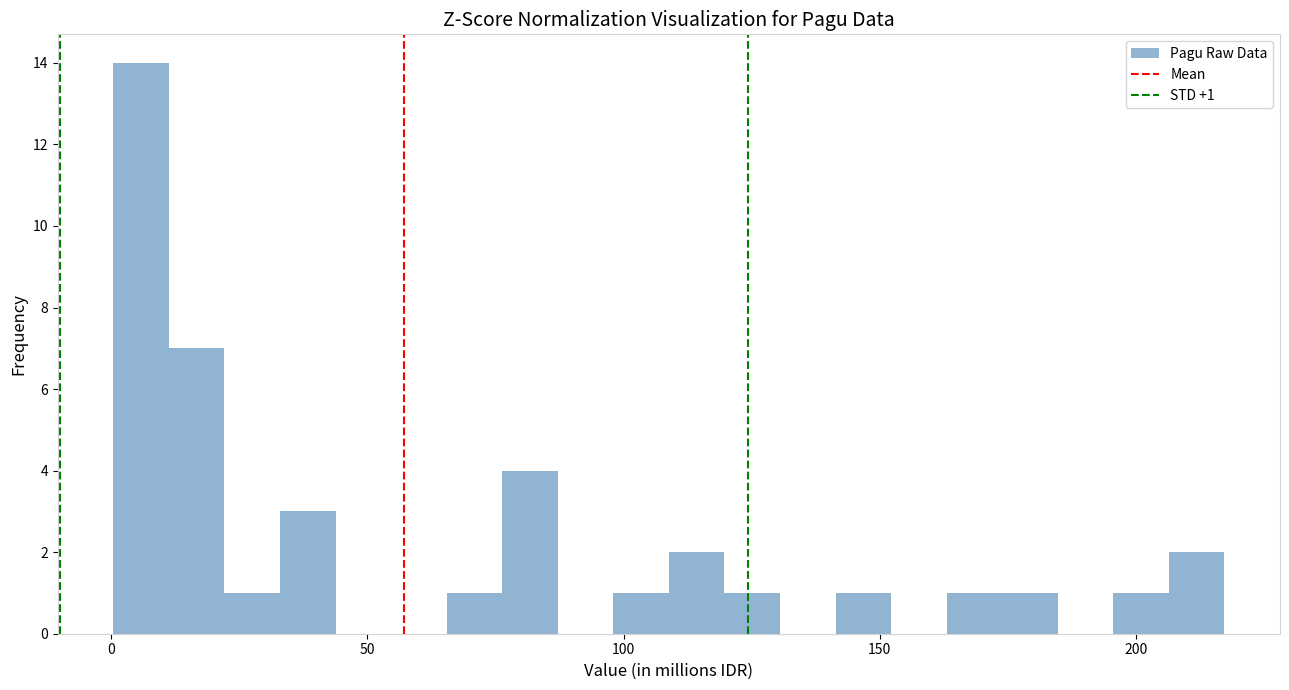

Read against the x-axis, roughly where is the centre of the tallest bar?

5